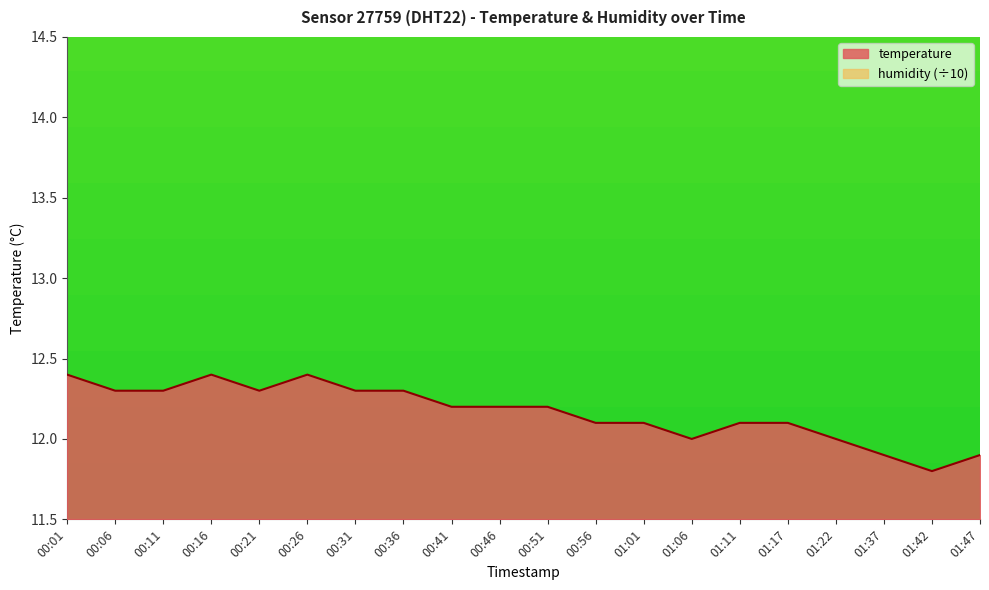

True or false: the data shows 6.7 at 00:31.

False